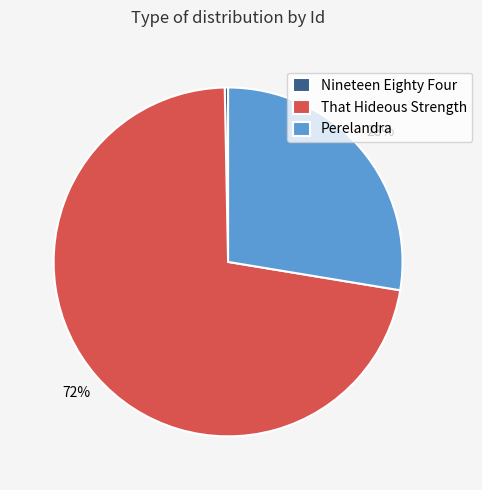

Does That Hideous Strength represent more than half of the total?

Yes